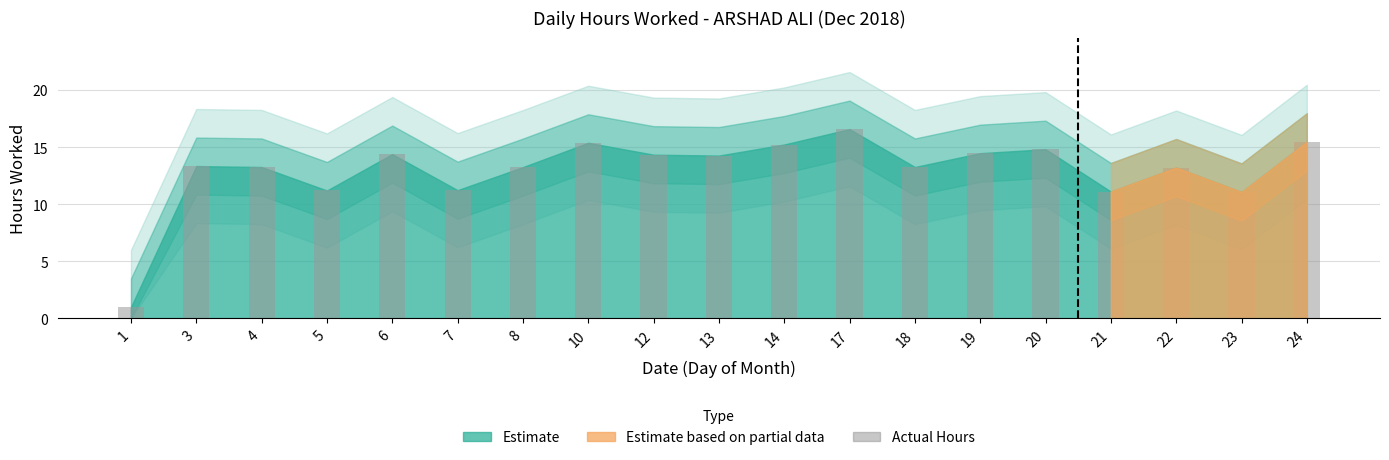

What is the greatest value displayed?

16.6